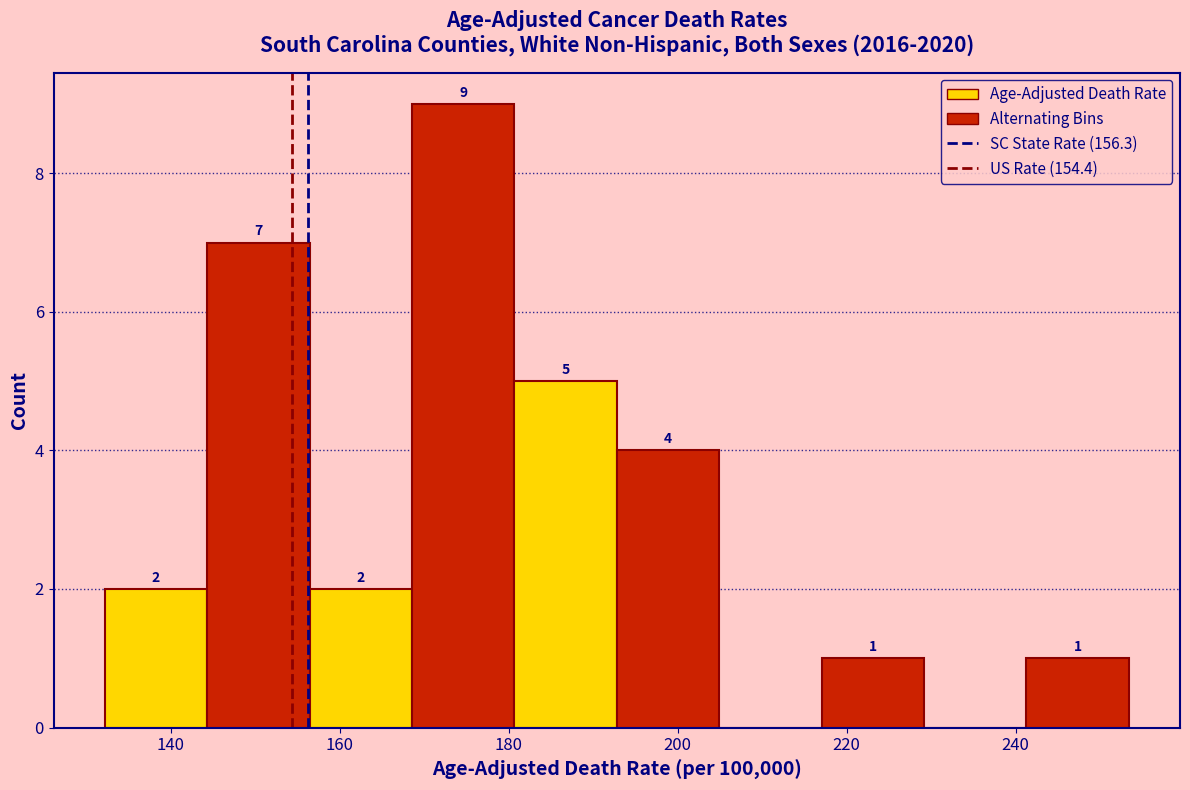

Which range on the x-axis has the tallest bar?

168 to 180